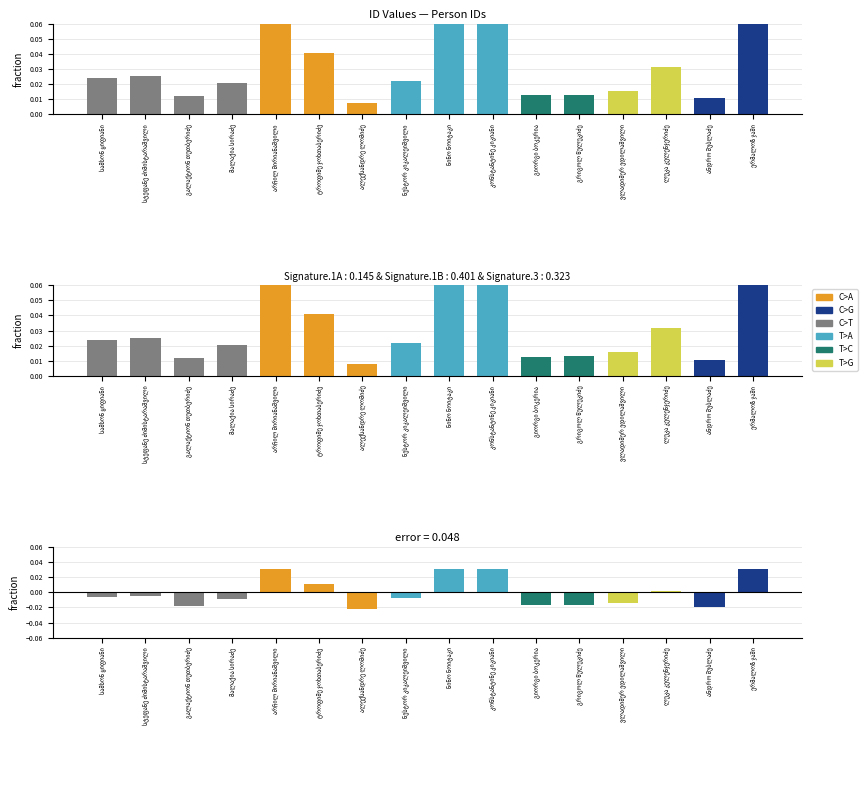

Rank the categories by value from highest to lowest.

ერმალოზ ჯაში, კონსტანტინე კიკიანი, არჩილ მირიანაშვილი, ნინო ნოიტაკი, ტროფიმე ჯოხთაბერიძე, ლუკა კელენჯერიძე, სტეფანე ძიმისტარაშვილი, სამსონ ყიფიანი, ნესტორ კიკალეიშვილი, მალაქია სირაძე, ვლადიმერ ედილაშვილი, გრიგოლ წულუკიძე, გიორგი ბოკერია, გალაქტიონ თუთბერიძე, ანდრო შუბლაძე, ალექსანდრე ლომიძე